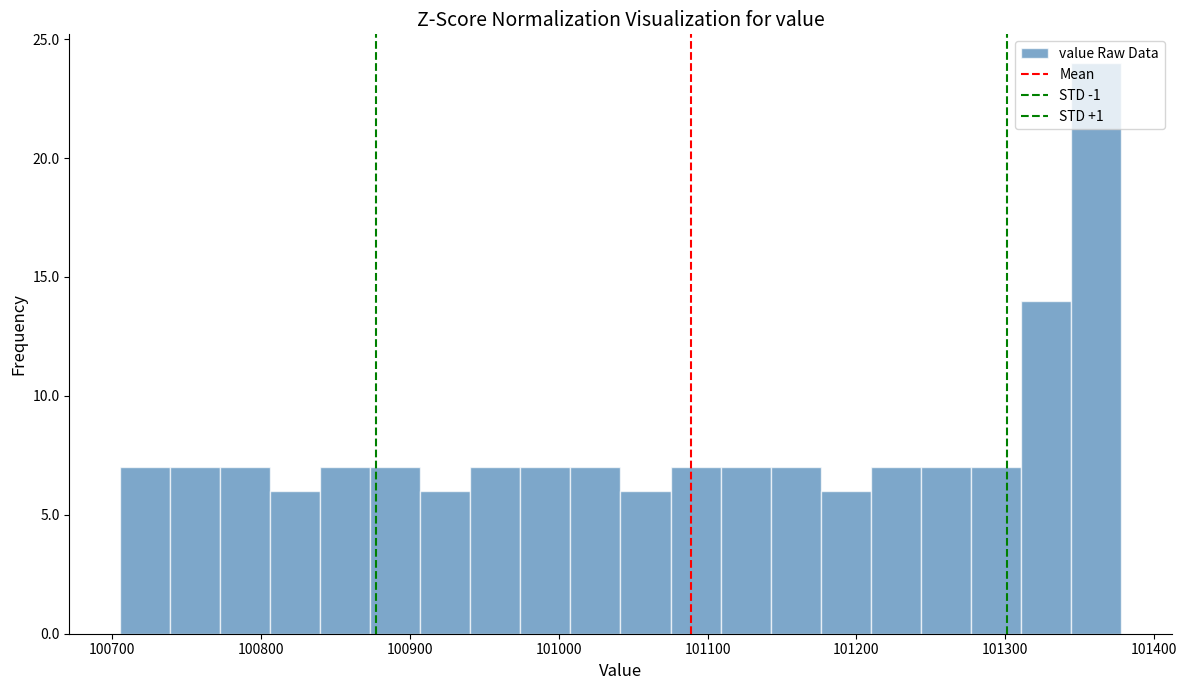

Read against the x-axis, roughly where is the centre of the tallest bar?

101360